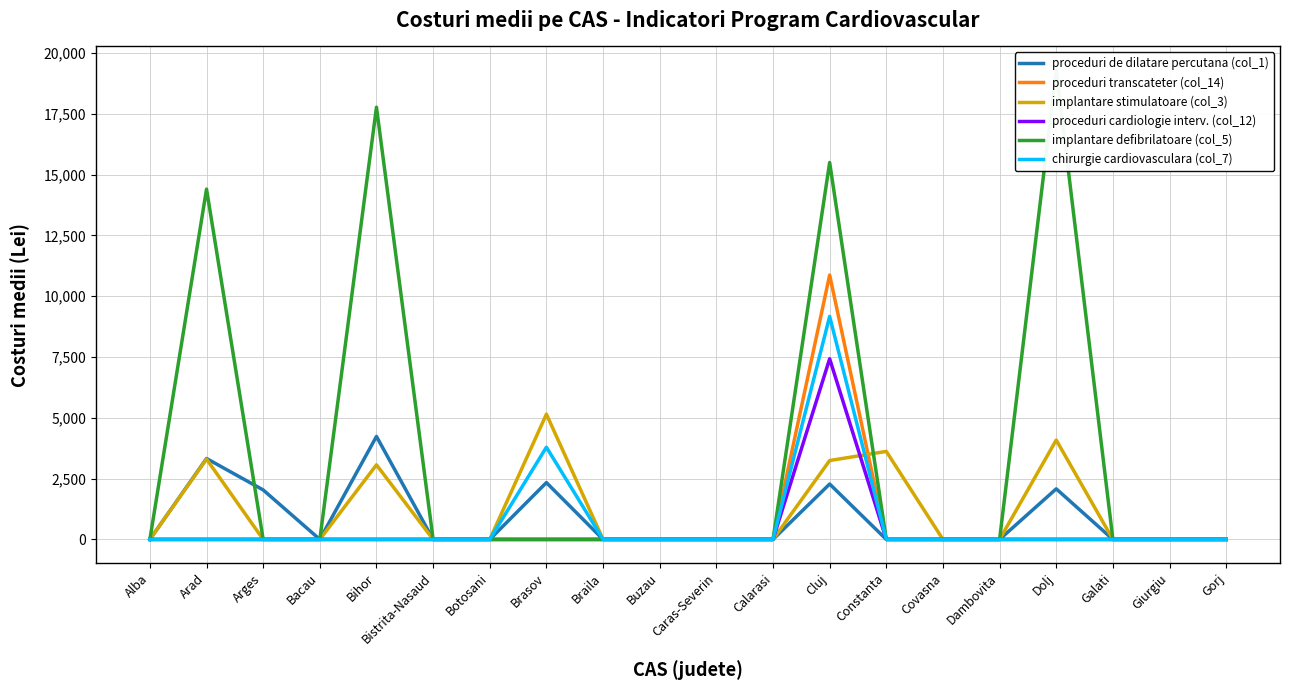

What are all the series names shown in the legend?

proceduri de dilatare percutana (col_1), proceduri transcateter (col_14), implantare stimulatoare (col_3), proceduri cardiologie interv. (col_12), implantare defibrilatoare (col_5), chirurgie cardiovasculara (col_7)